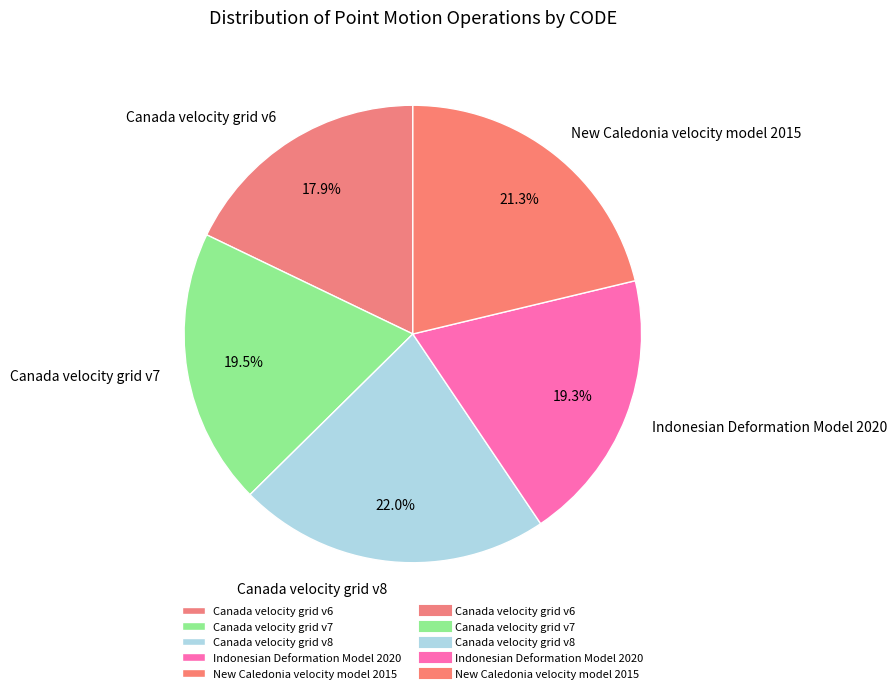

Which slice is the largest?

Canada velocity grid v8